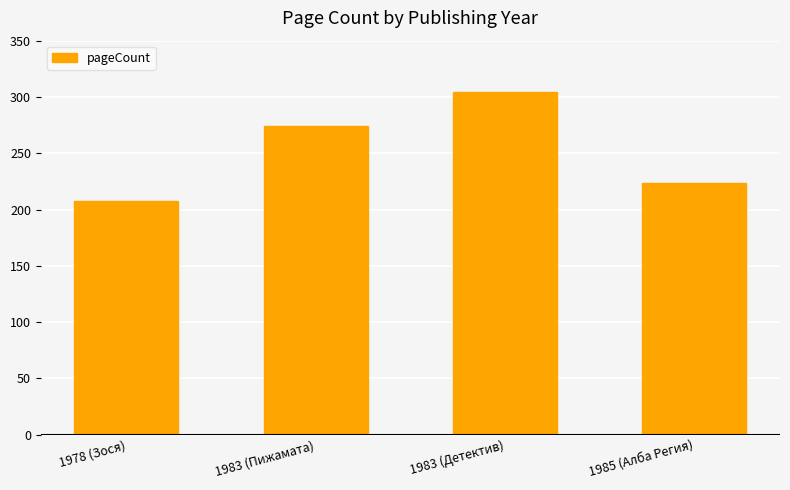

What is the change in value from 1983 (Пижамата) to 1985 (Алба Регия)?

-50